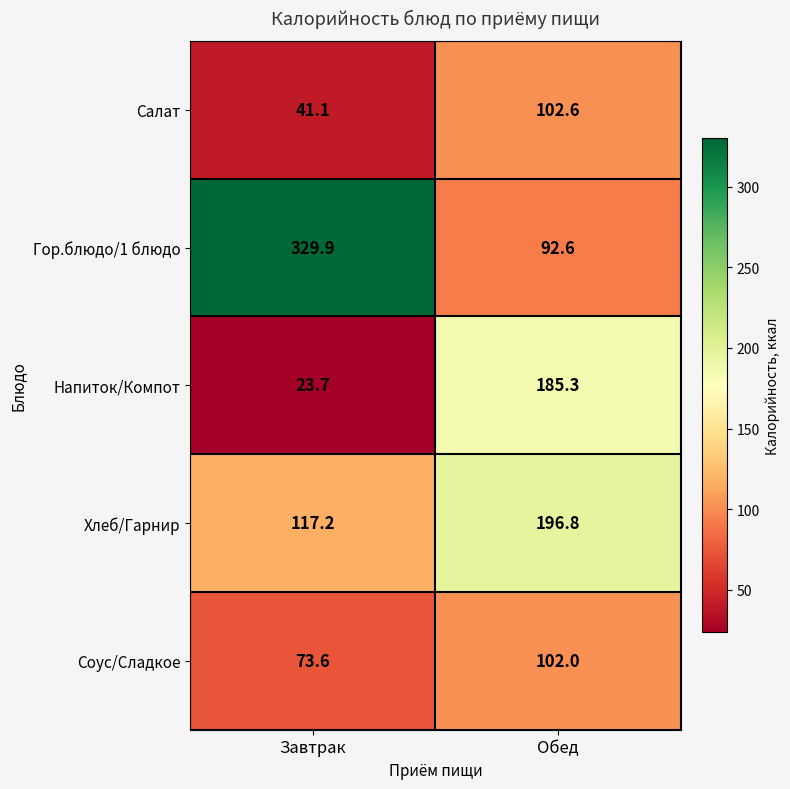

Reading left to right, extract all data points from this chart.

Салат: 41.1	102.6
Гор.блюдо/1 блюдо: 329.9	92.6
Напиток/Компот: 23.7	185.3
Хлеб/Гарнир: 117.2	196.8
Соус/Сладкое: 73.6	102.0